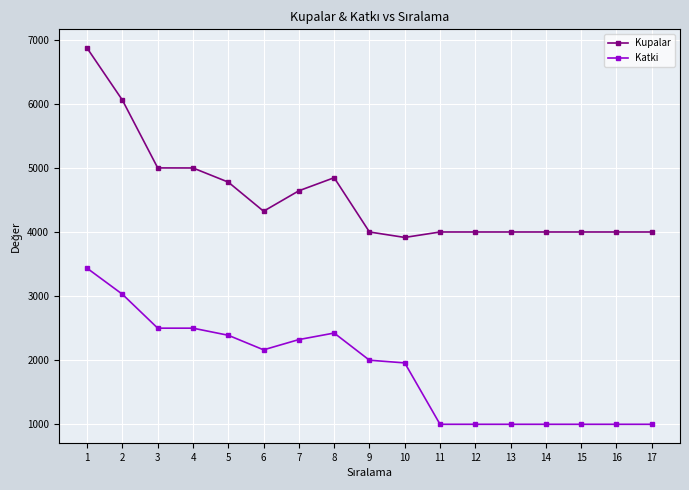

Does the chart display data point markers on the line(s)?

Yes